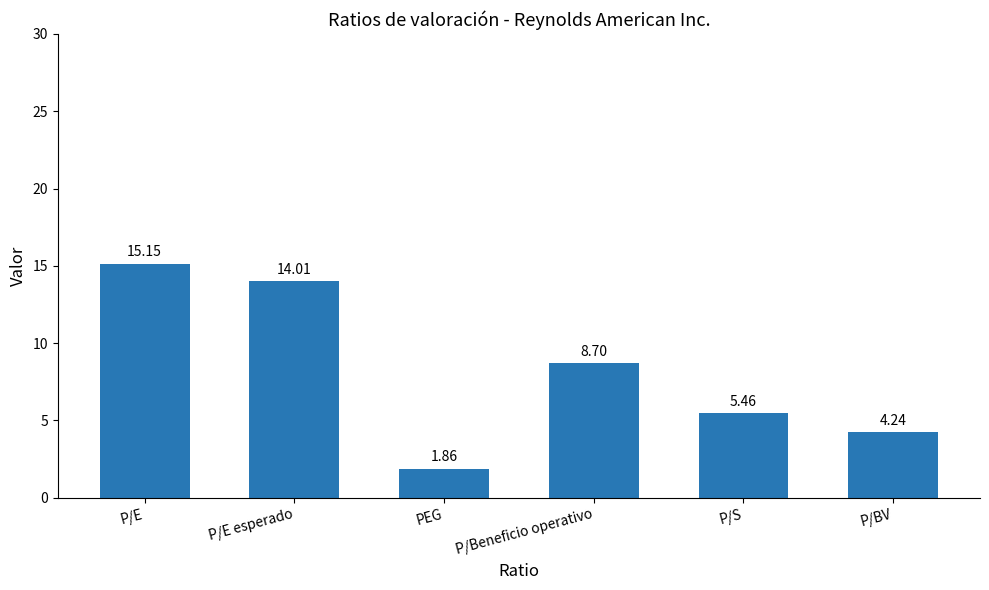

Count the number of data series in this chart.

1